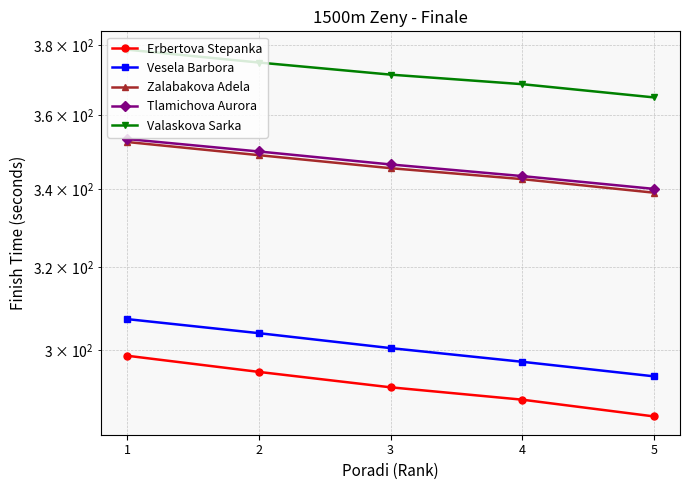

At how many categories does at least one series exceed 329?

5